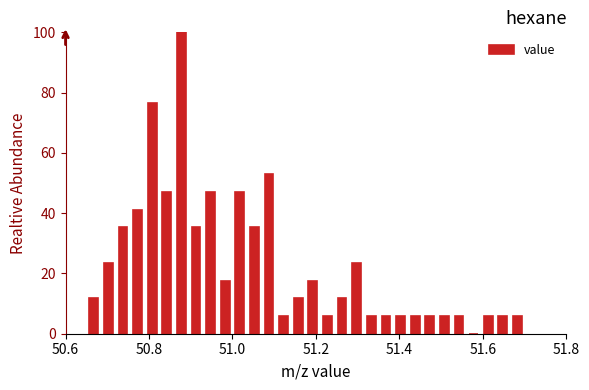

Around what value on the x-axis is the tallest bar? Give the approximate position of its centre, as read against the axis.

50.88